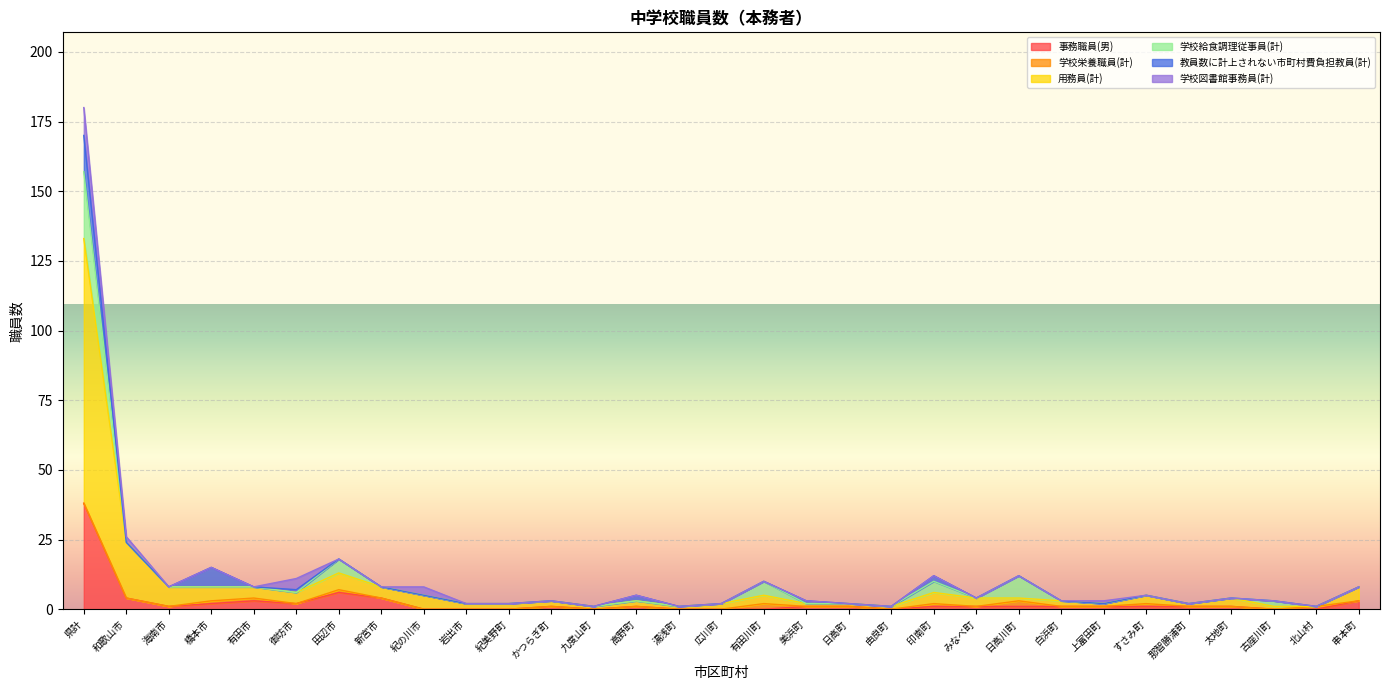

True or false: 教員数に計上されない市町村費負担教員(計) has a value of 0 at 紀美野町.

True